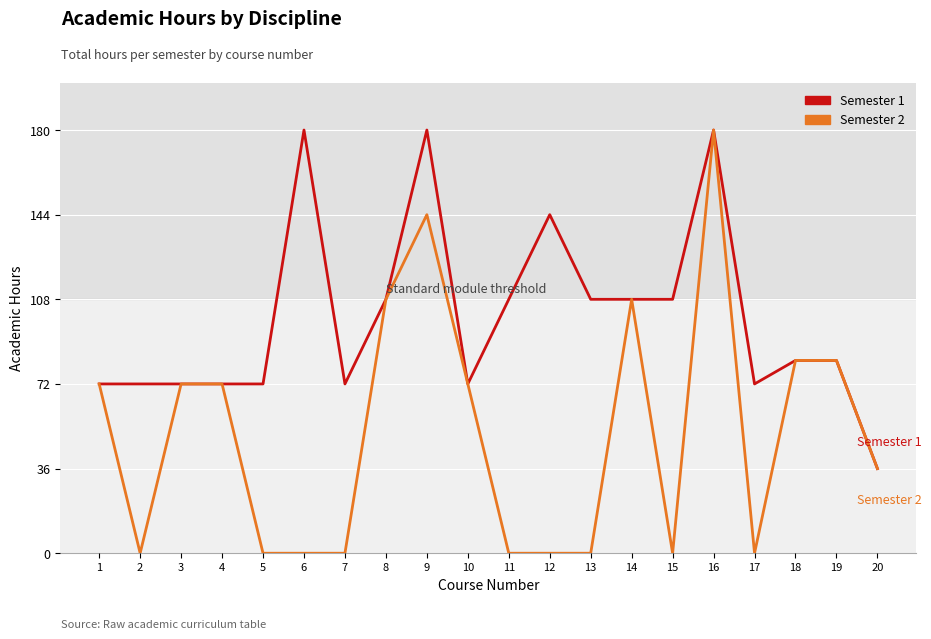

At 12, list the series in order from smallest to largest.

Semester 2, Semester 1